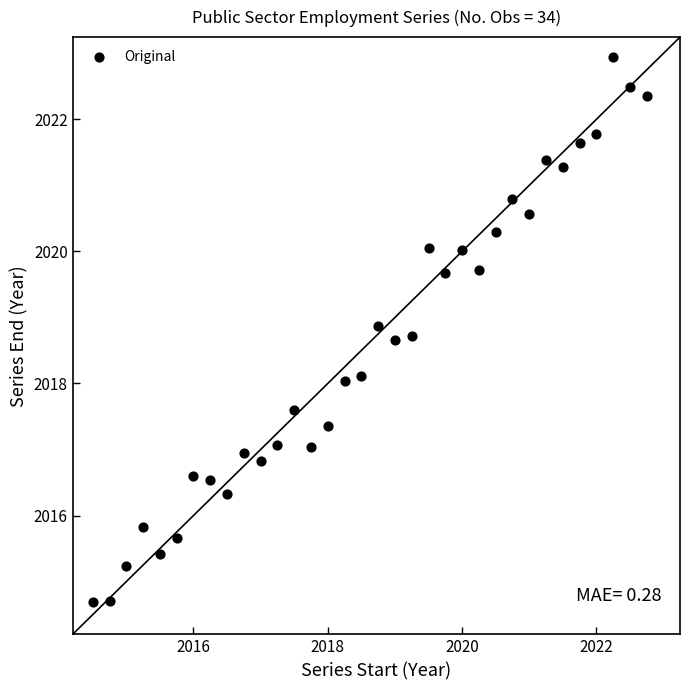

What is the range of Y values (max minus min)?

8.3